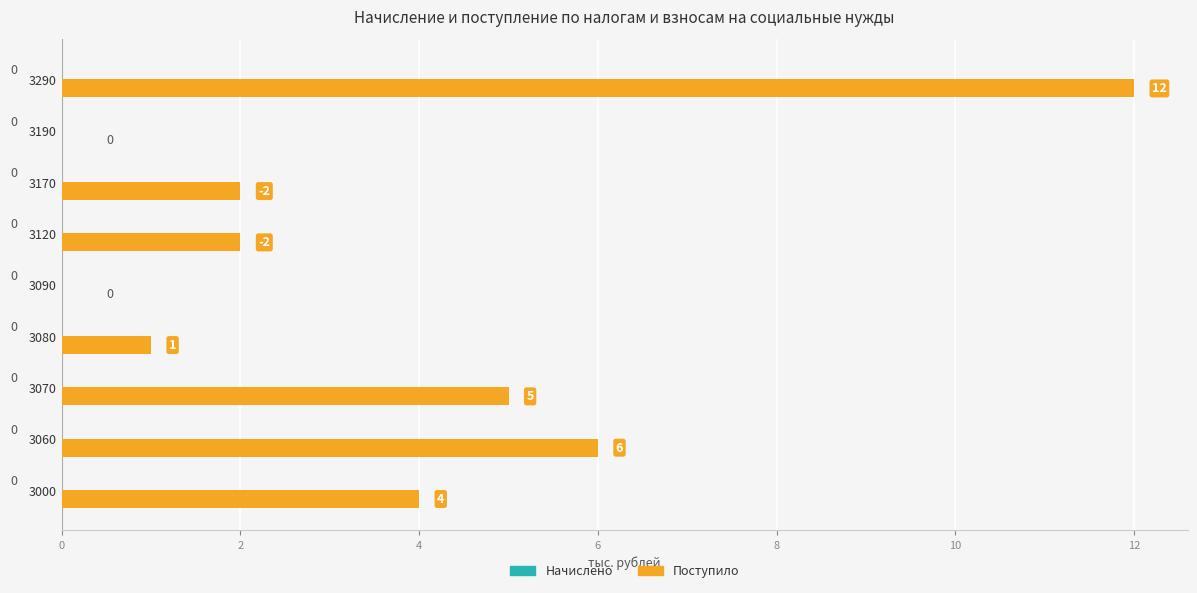

Reading top to bottom, list all the values displayed in this chart.

3290=12	3190=0	3170=2	3120=2	3090=0	3080=1	3070=5	3060=6	3000=4